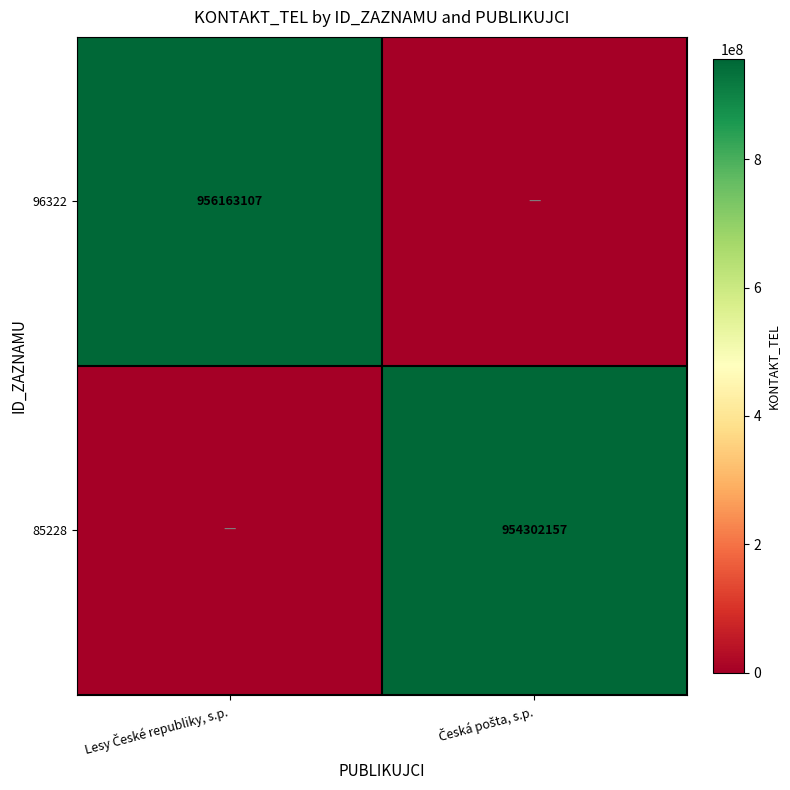

What is the total value across all series at Česká pošta, s.p.?

954302157